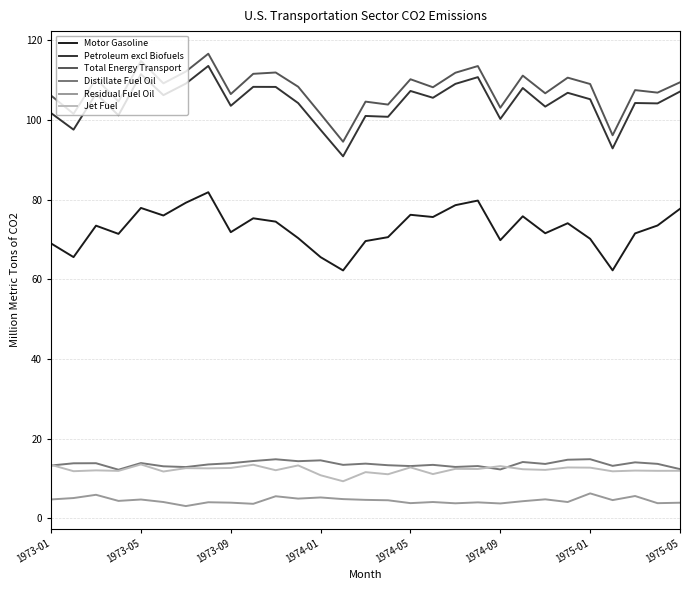

Which series has the widest spread of values?

Petroleum excl Biofuels